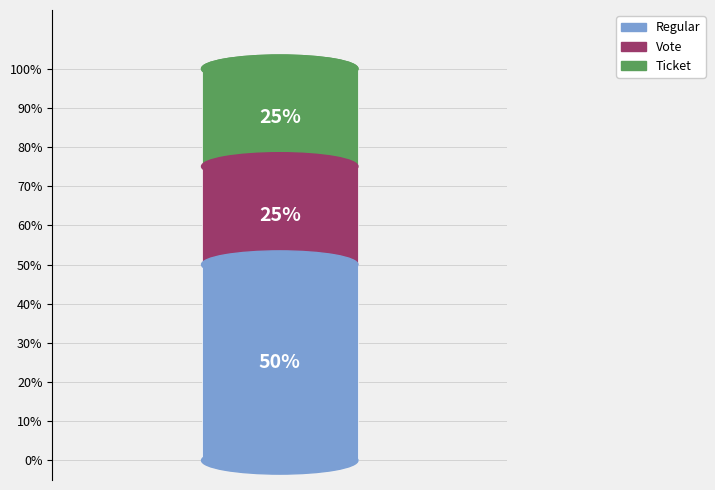

What are all the series names shown in the legend?

Regular, Vote, Ticket